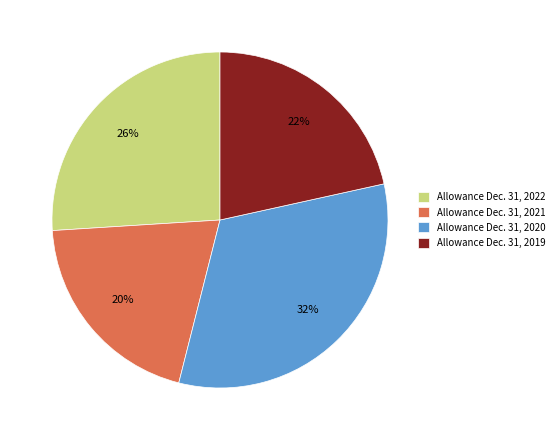

Is it true that Allowance Dec. 31, 2021 is 20% of the pie?

True